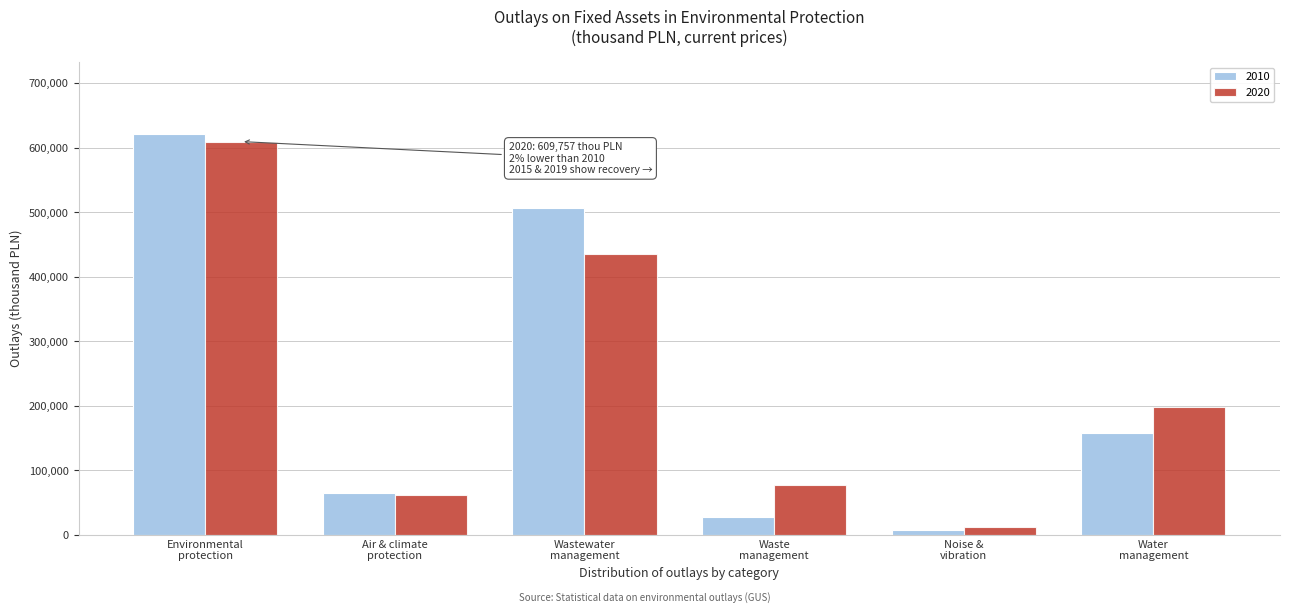

Reading right to left, extract all data points from this chart.

2010: 157927.1	7472.0	27264.8	507123.5	64341.7	621020.0
2020: 198343.6	11592.4	77421.5	434792.3	62196.0	609757.8